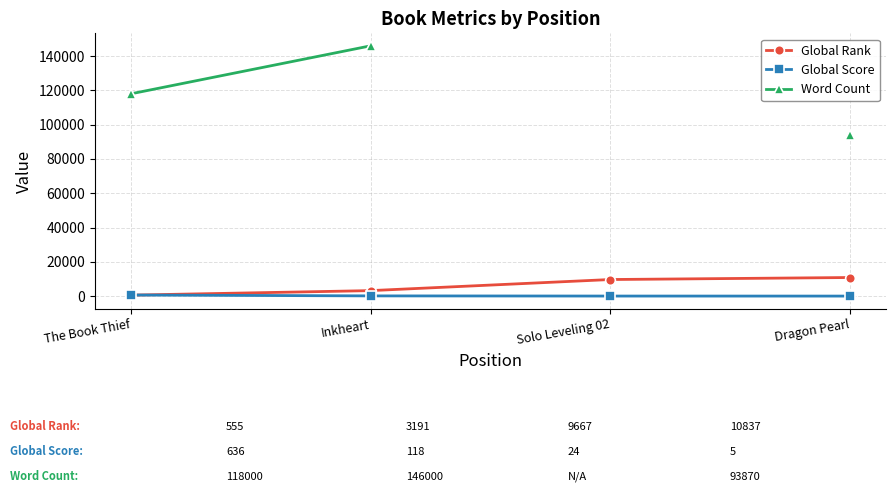

True or false: Word Count has more than 2 interior local peaks.

False